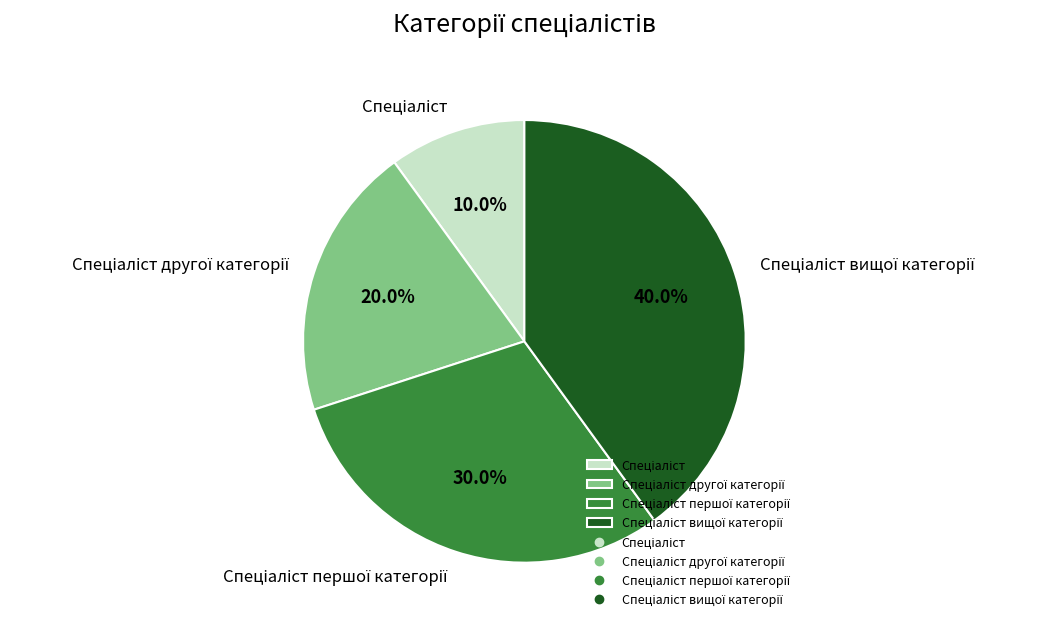

Does any single category account for the majority?

No